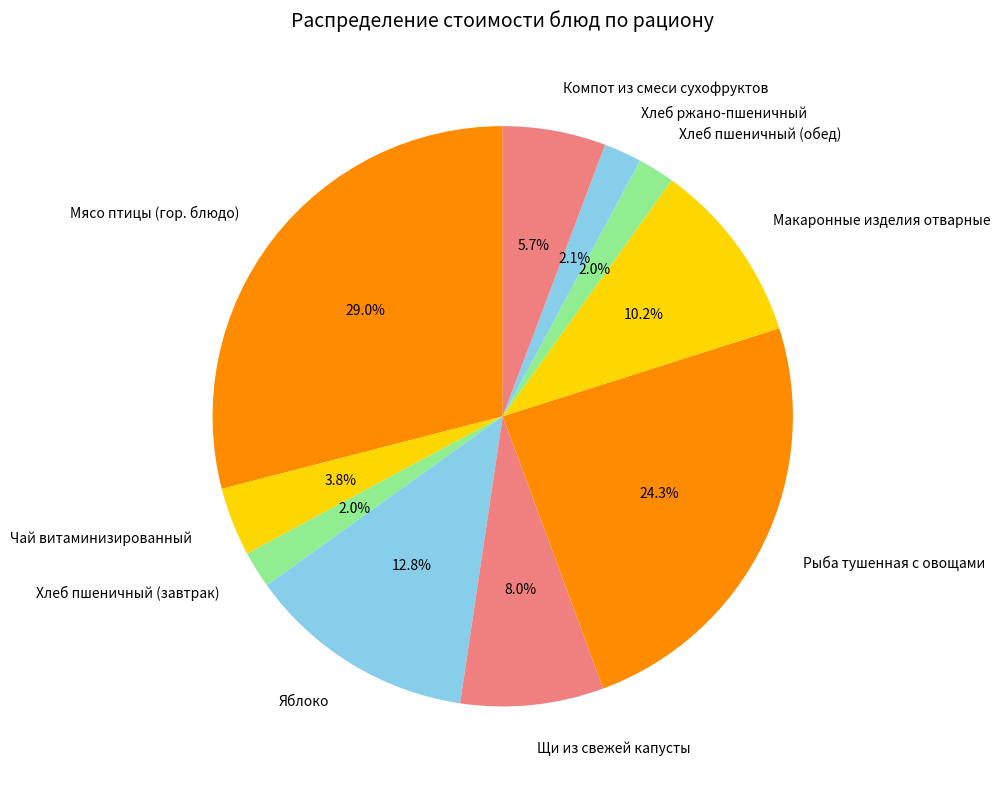

How much of the chart is everything except Хлеб ржано-пшеничный?

97.9%